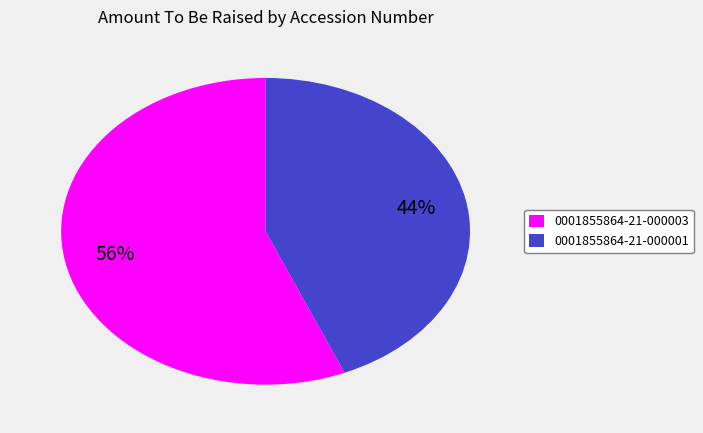

What percentage is the 0001855864-21-000001 slice, to the nearest percent?

44%